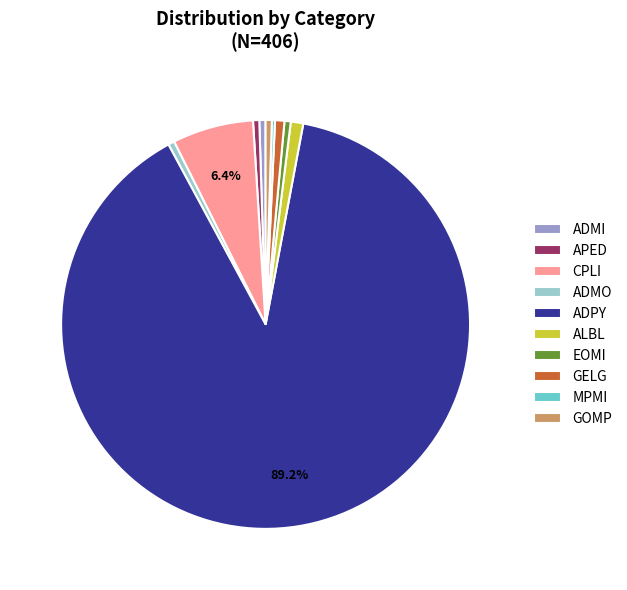

Which slice represents more than half of the pie?

ADPY